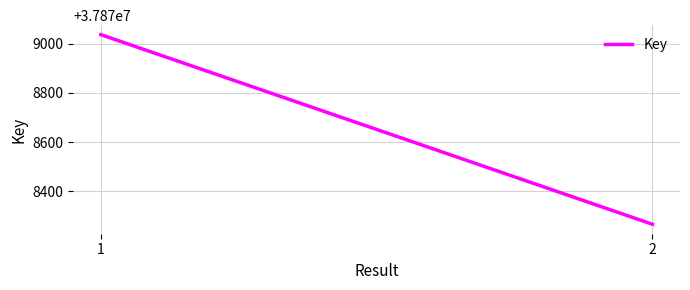

What is the minimum value shown in the chart?

37878266